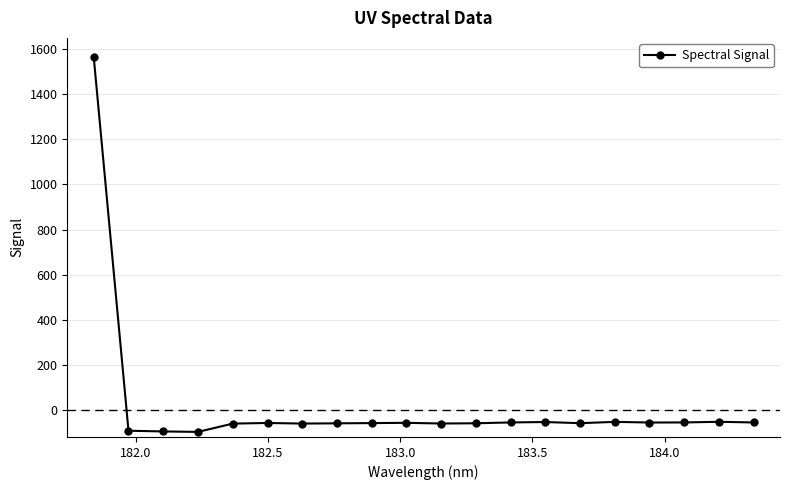

What is the value of the 5th point from the left?

-60.7